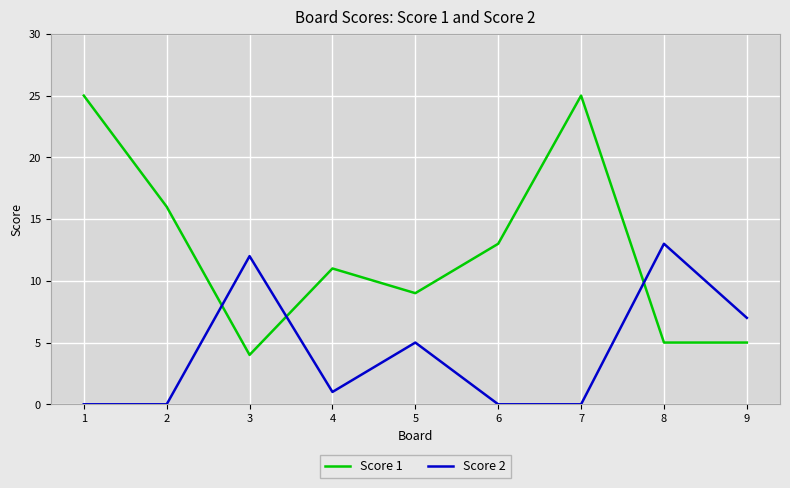

Which series changed the most between 4 and 5?

Score 2